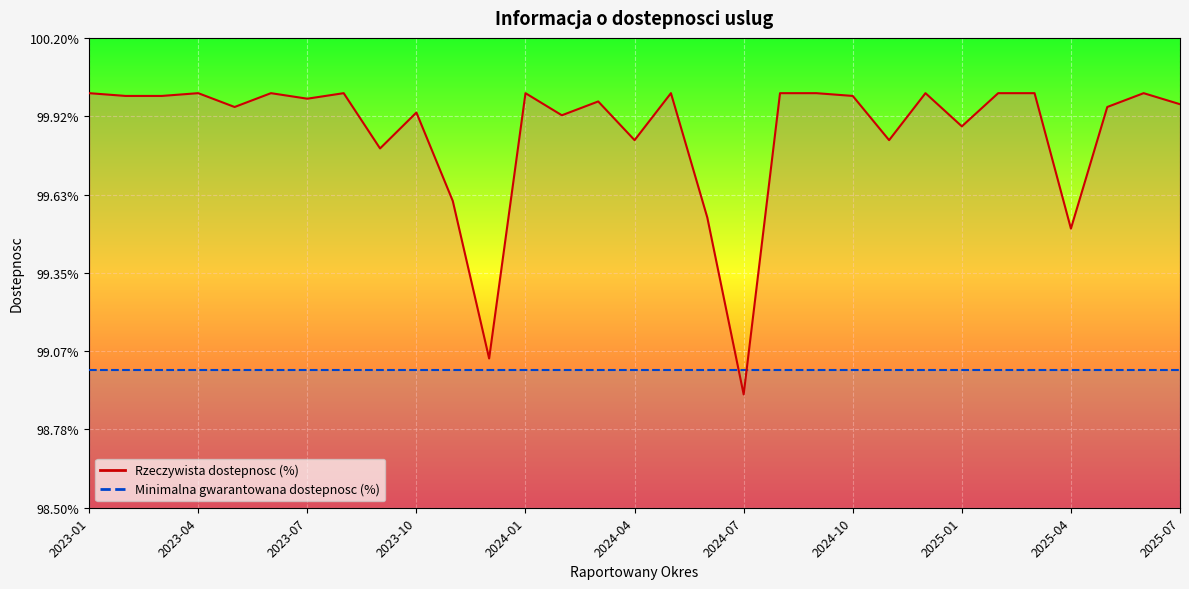

Where is the first local maximum?

2023-04